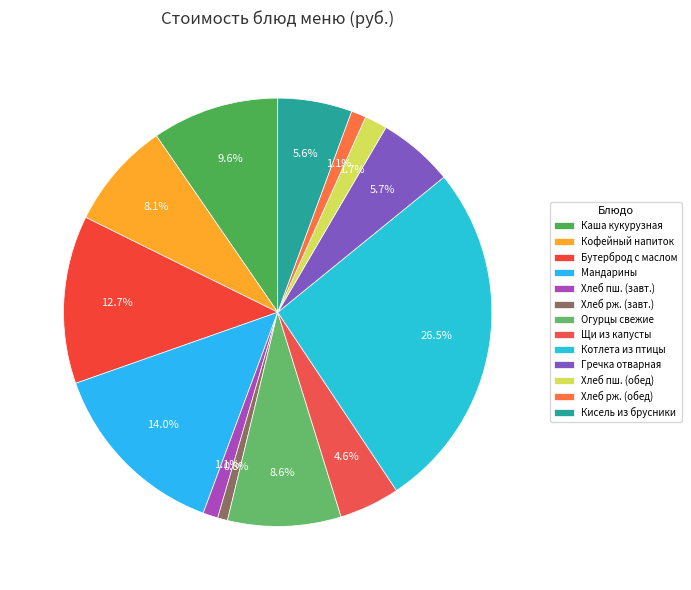

How many segments does this pie chart have?

13